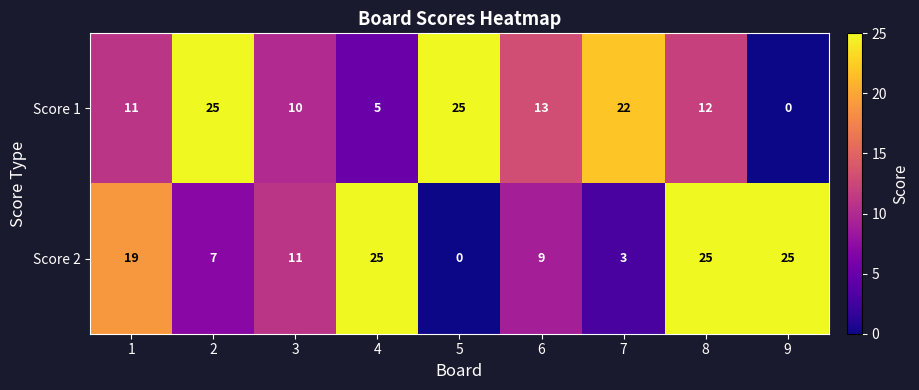

What is the greatest value displayed?

25